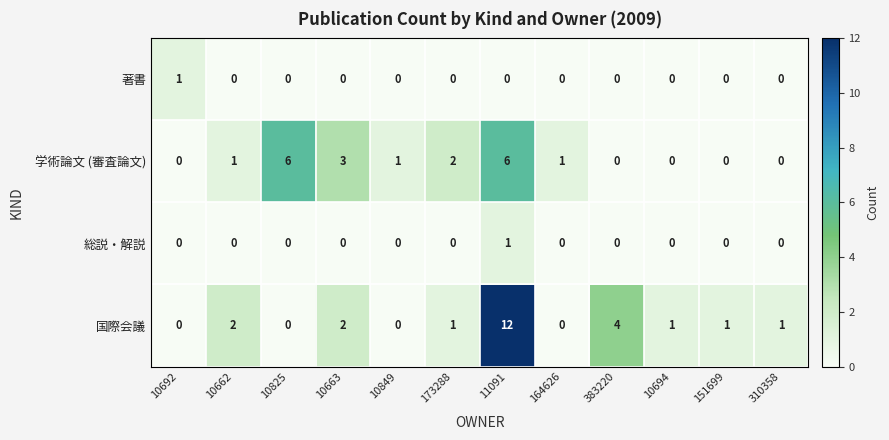

What is the sum of all 国際会議 values?

24